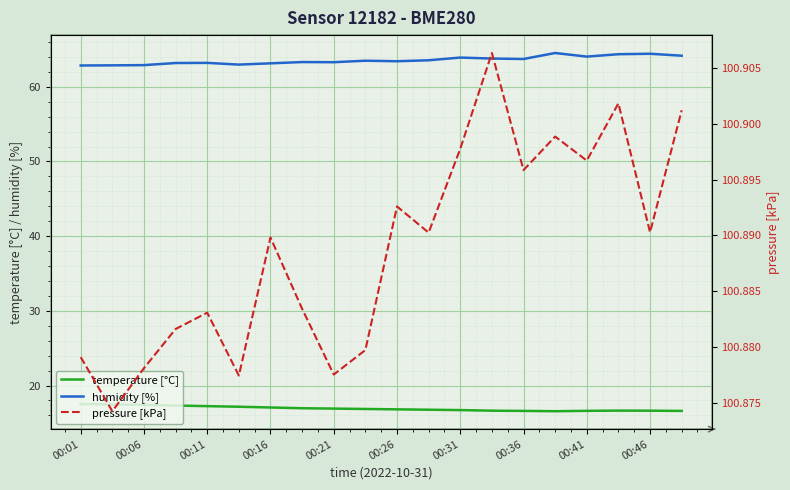

Reading left to right, what are all the values shown in this chart?

temperature [°C]: 17.5	17.5	17.4	17.3	17.2	17.2	17.1	17.0	16.9	16.9	16.8	16.8	16.7	16.6	16.6	16.6	16.6	16.6	16.6	16.6
humidity [%]: 62.9	62.9	62.9	63.2	63.2	63.0	63.1	63.3	63.3	63.5	63.4	63.5	63.9	63.8	63.7	64.5	64.0	64.4	64.4	64.2
pressure [kPa]: 100.9	100.9	100.9	100.9	100.9	100.9	100.9	100.9	100.9	100.9	100.9	100.9	100.9	100.9	100.9	100.9	100.9	100.9	100.9	100.9